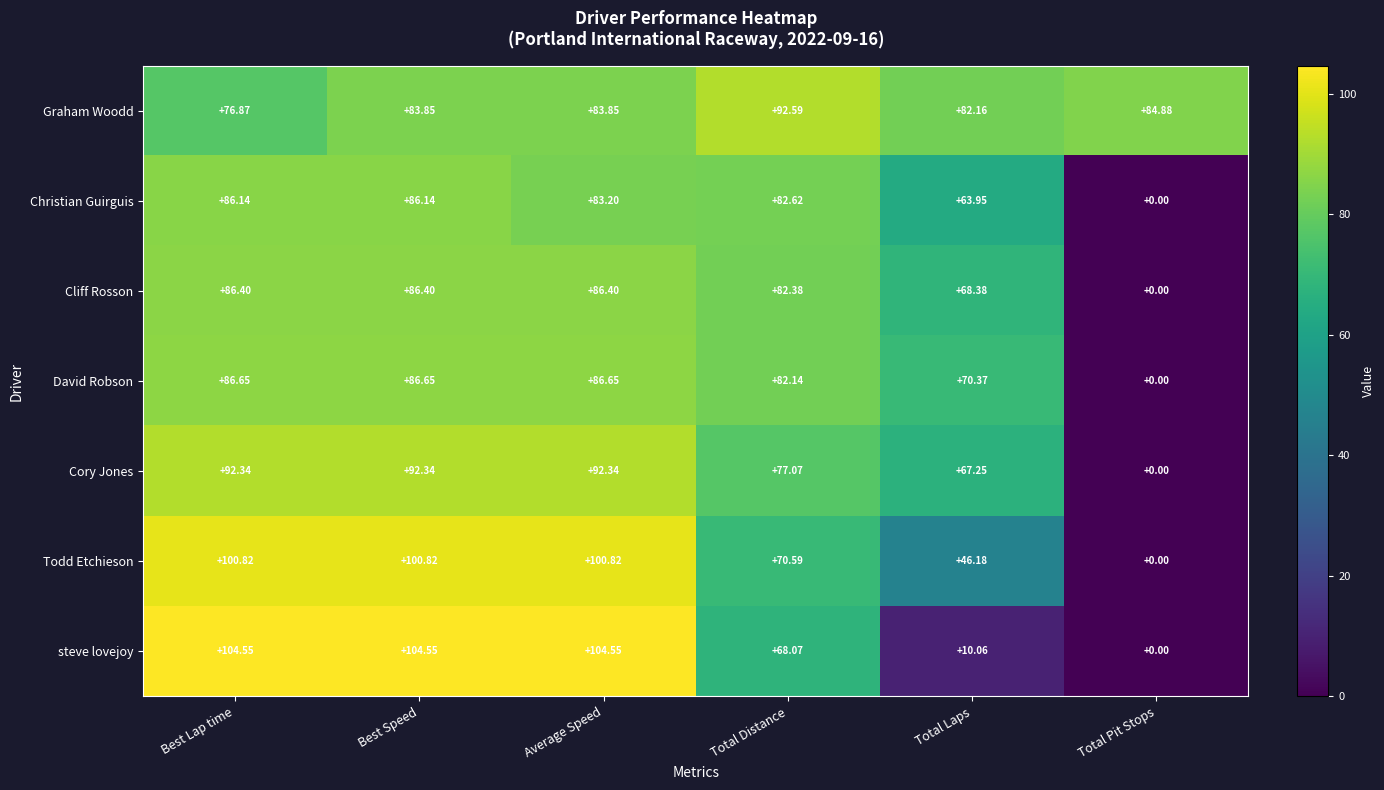

Rank the series by their maximum value, from lowest to highest.

Christian Guirguis, Cliff Rosson, David Robson, Cory Jones, Graham Woodd, Todd Etchieson, steve lovejoy